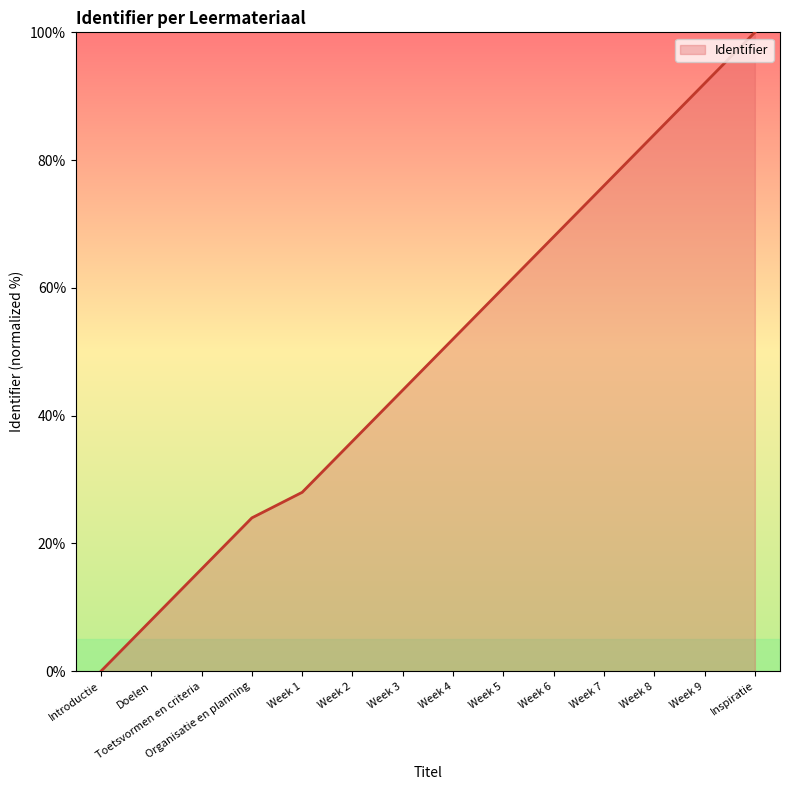

What is the approximate value at Doelen?

8.0